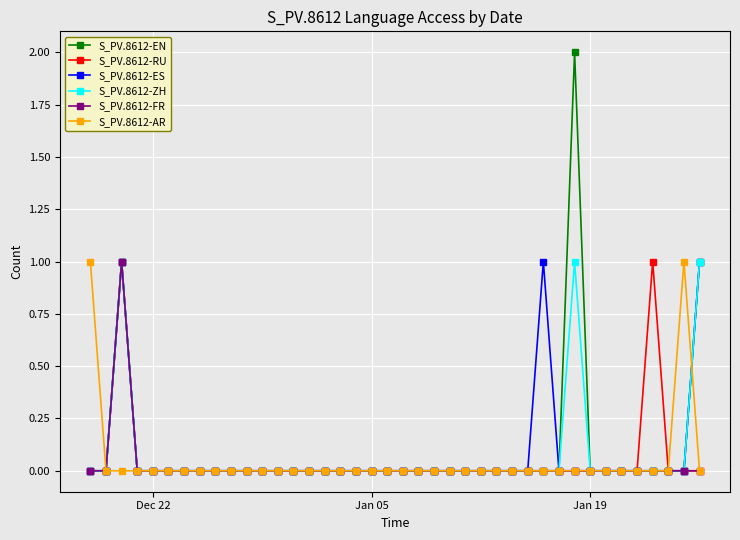

Which series has the largest range (max minus min)?

S_PV.8612-EN